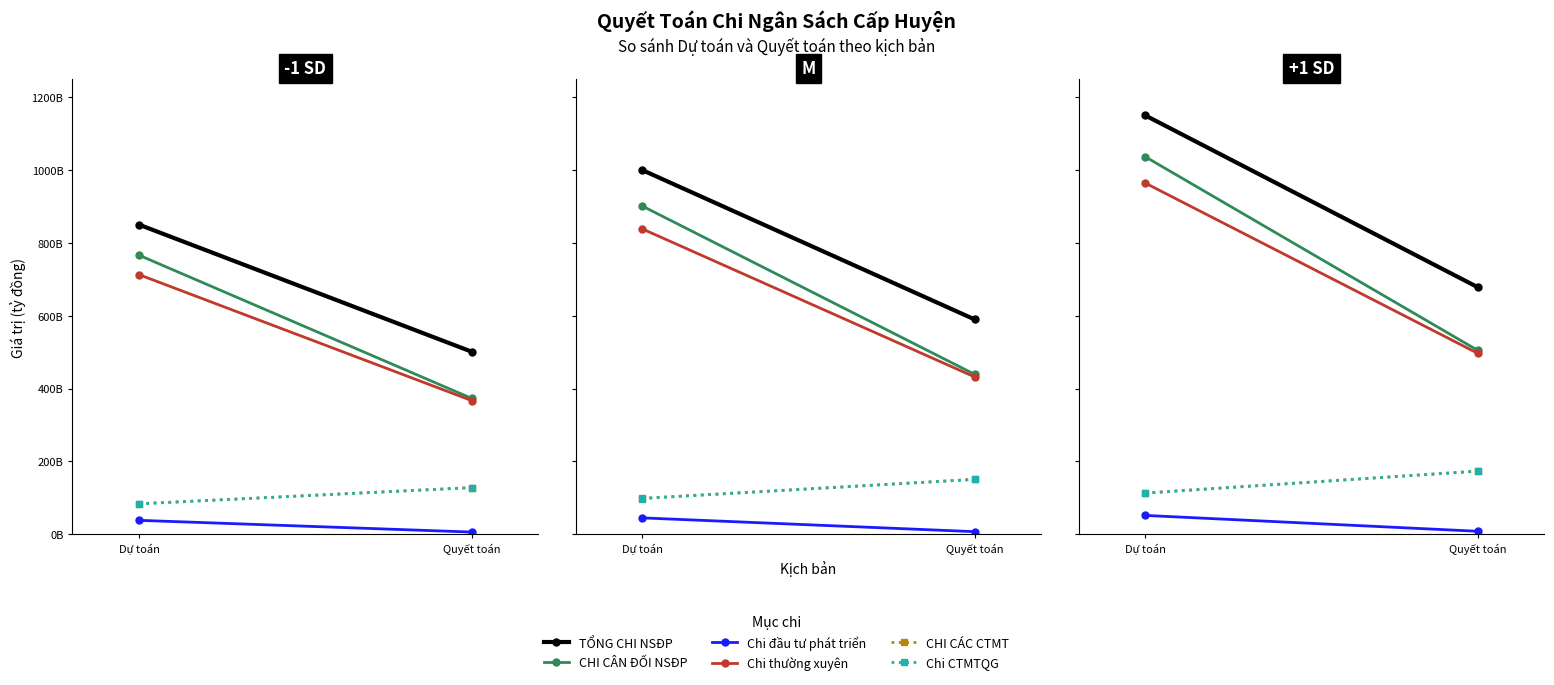

At which category is the sum across all series the highest?

Dự toán